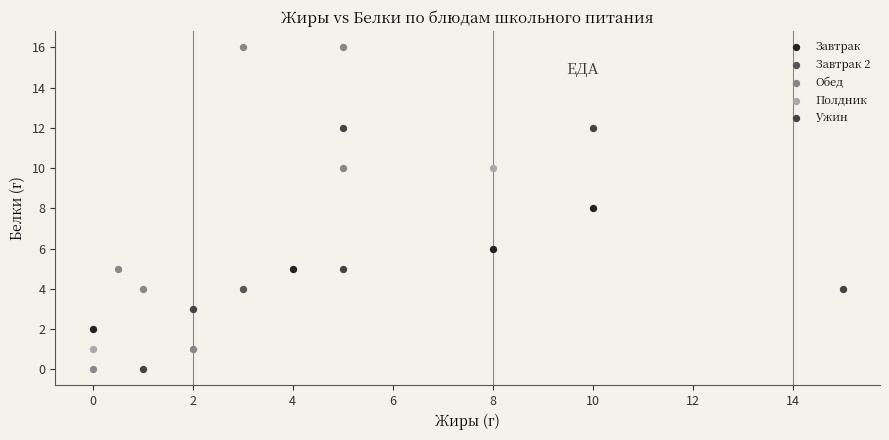

What are all the series names shown in the legend?

Завтрак, Завтрак 2, Обед, Полдник, Ужин